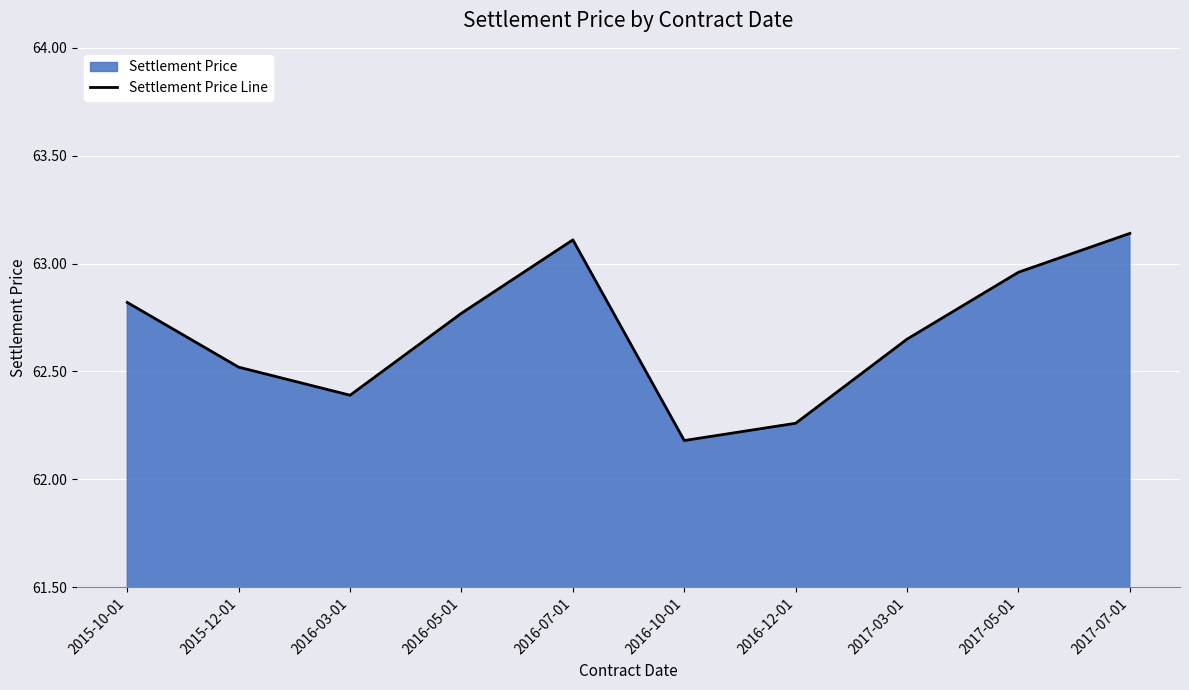

Does the chart display data point markers on the line(s)?

No